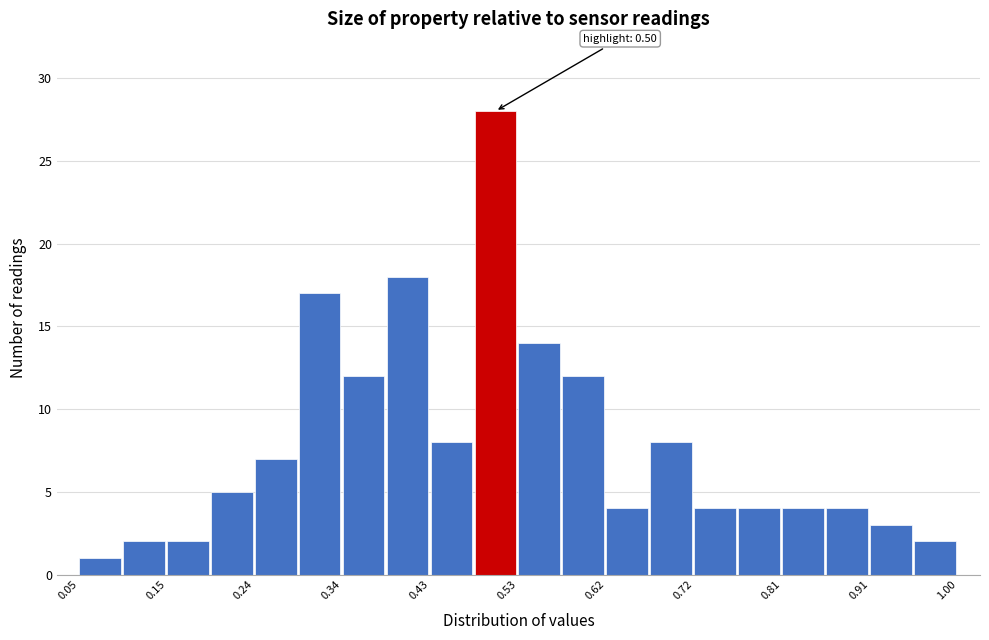

Which range on the x-axis has the tallest bar?

0.48 to 0.53